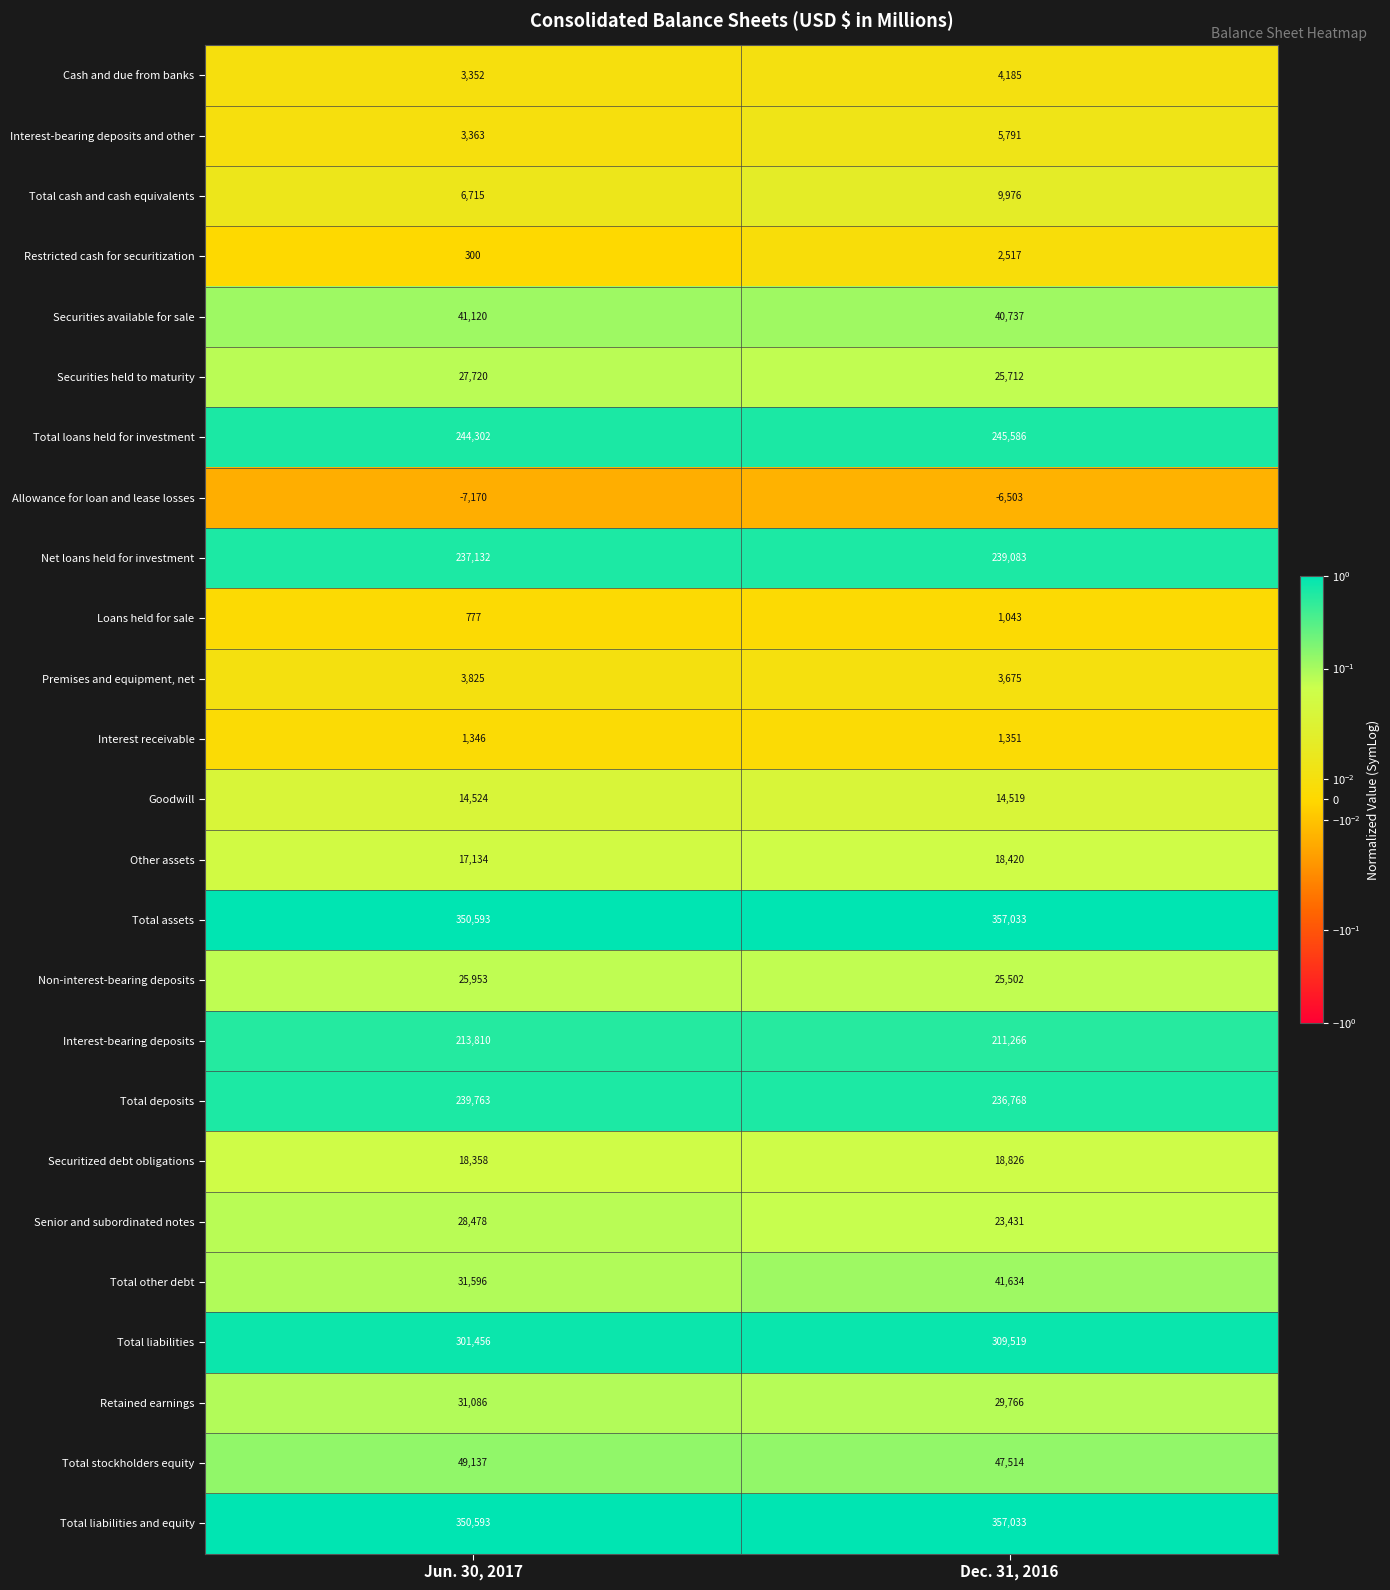

The Total assets series shows 357033 at Dec. 31, 2016. True or false?

True